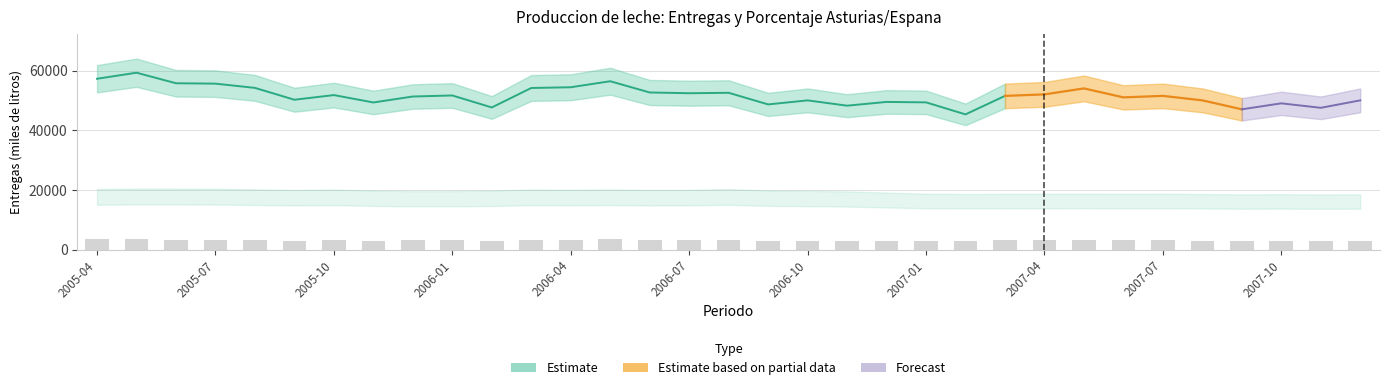

What is the sum of all values?

102044.7